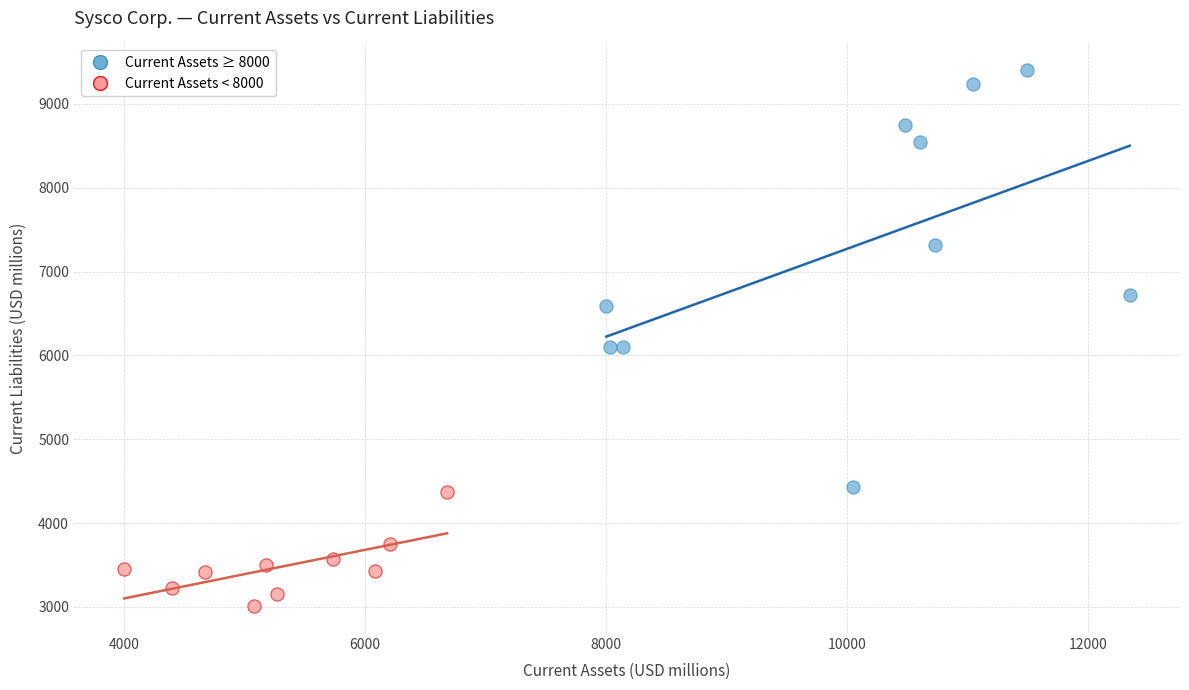

Which series reaches the maximum Y coordinate?

Current Assets ≥ 8000